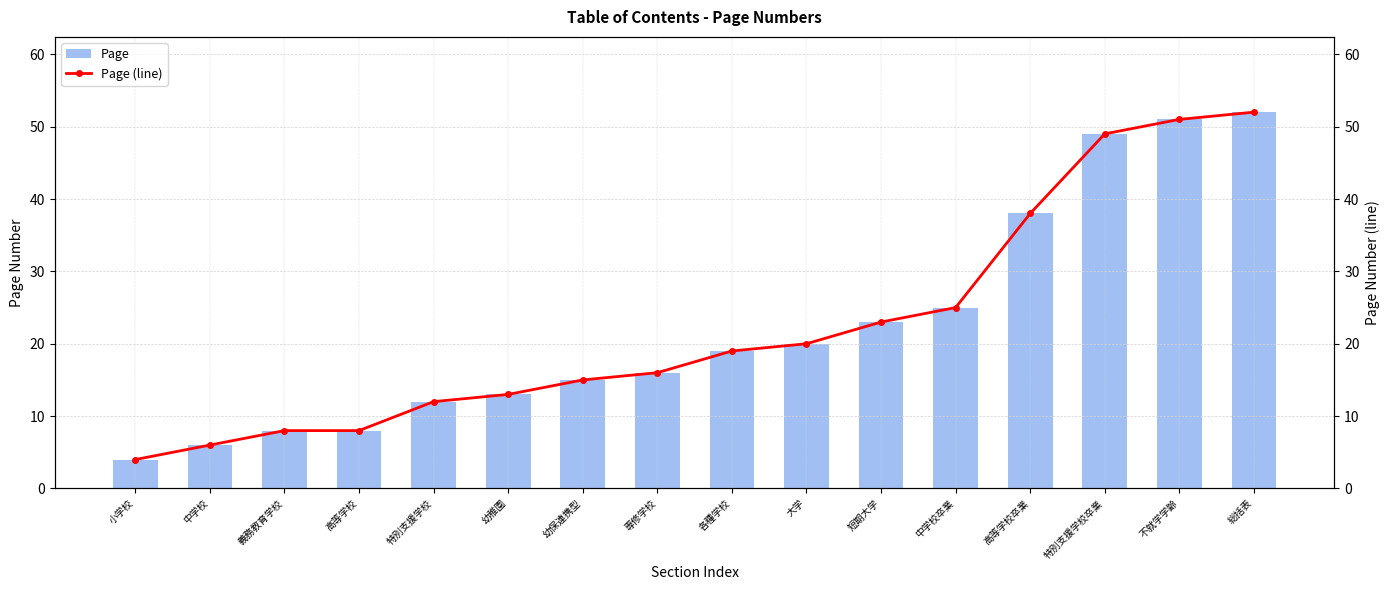

At 高等学校卒業, list the series in order from smallest to largest.

Page, Page (line)